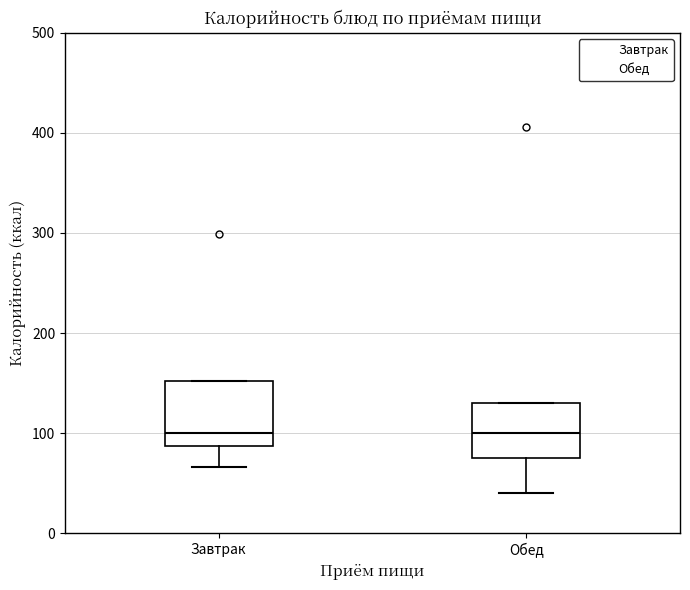

Reading left to right, read every box against the y-axis: the position of its median line, the range the box covers, and the ends of its whiskers. The values are not printed on the chart, so give them approximately, as read against the axis.

Завтрак: median 100, box 90 to 150, whiskers 70 to 150
Обед: median 100, box 80 to 130, whiskers 40 to 130